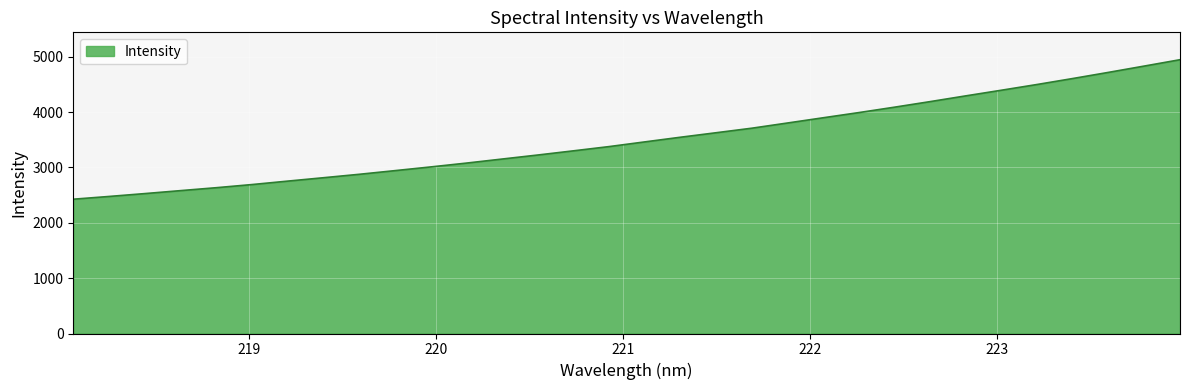

What is the difference between the maximum and minimum values?

2520.8